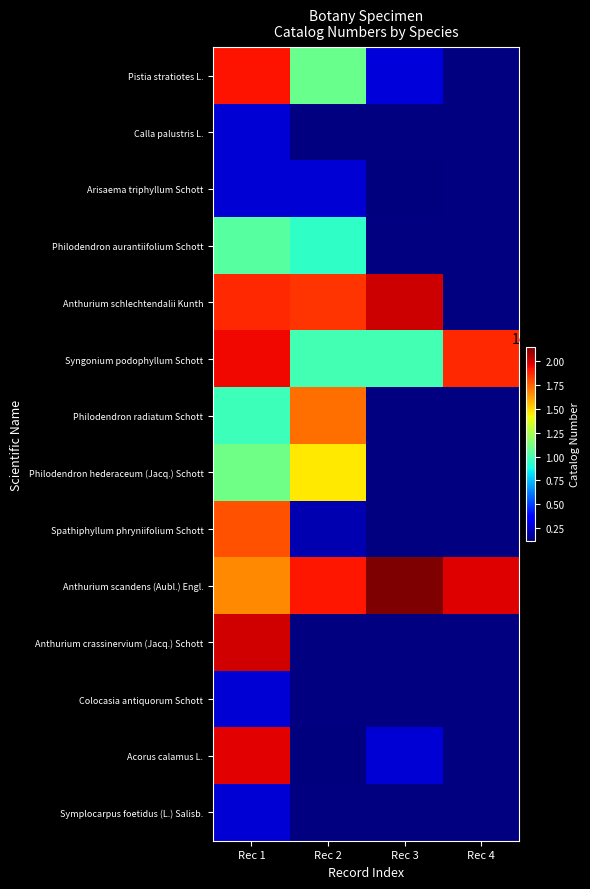

How many distinct data groups are displayed?

14